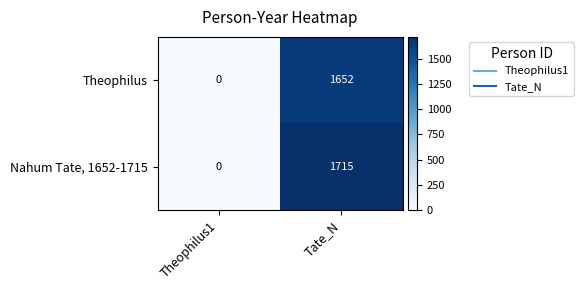

At how many categories does at least one series exceed 1484?

1